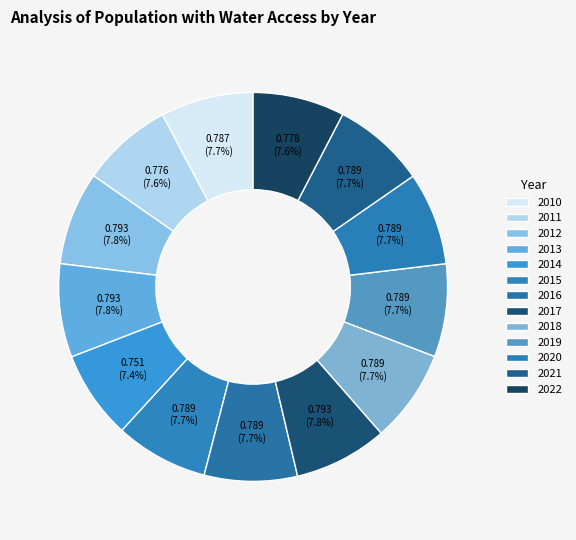

Which slice is the smallest?

2014